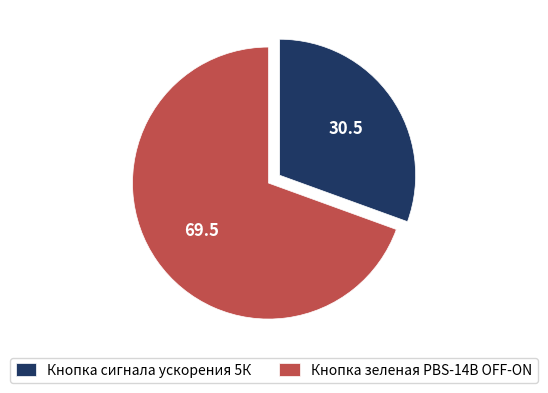

Approximately how many times larger is the value at Кнопка сигнала ускорения 5К compared to Кнопка зеленая PBS-14B OFF-ON?

0.4